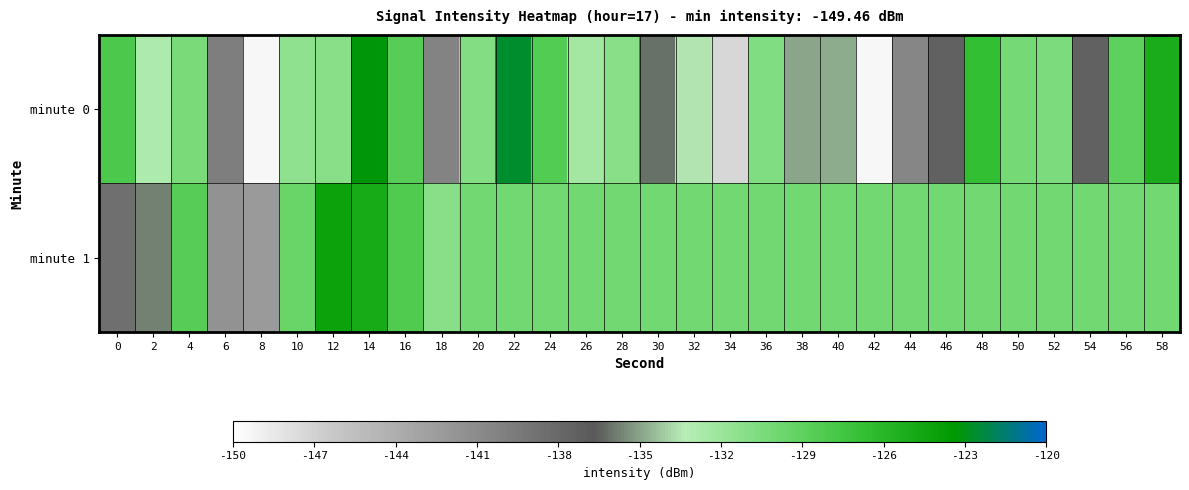

Which label corresponds to the largest value in the chart?

22